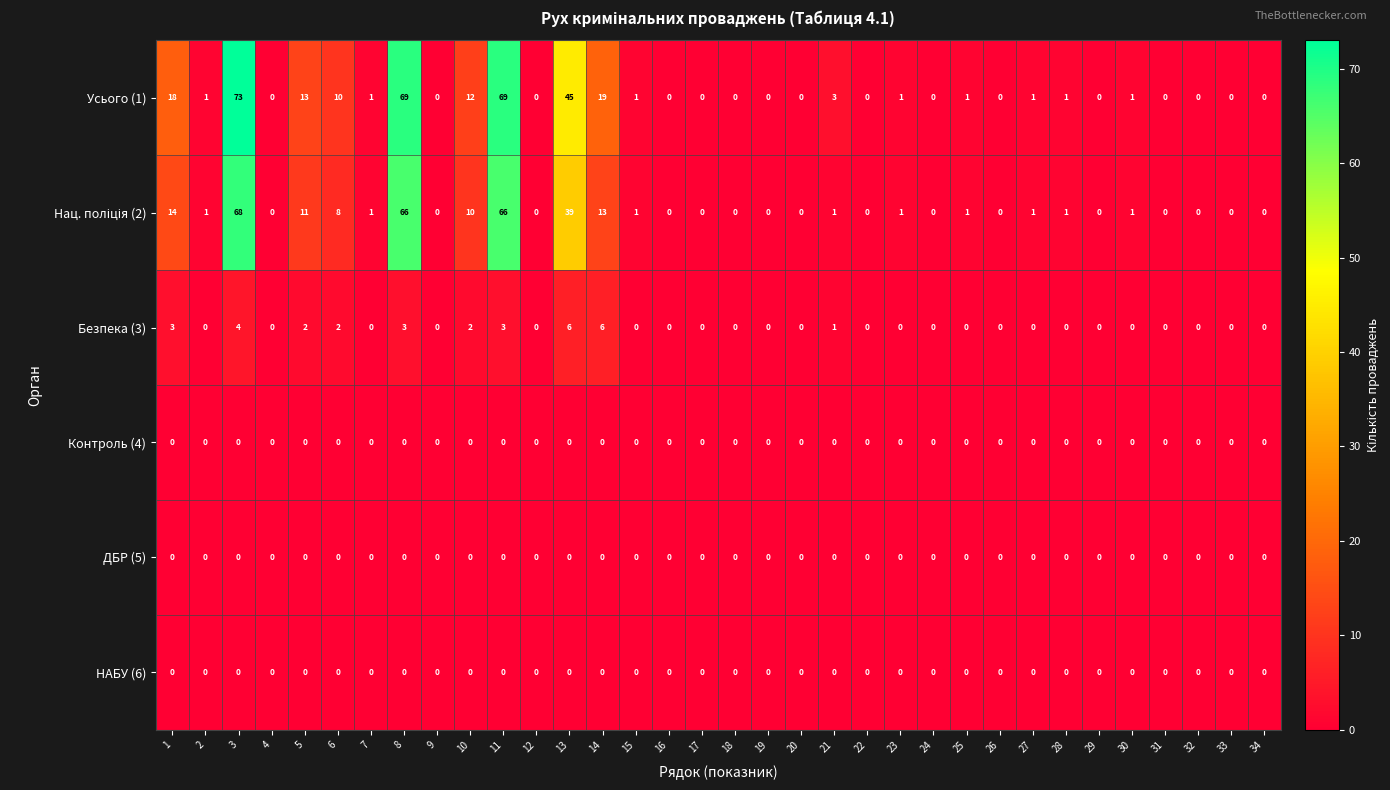

How many data points in Усього (1) are less than 1?

16